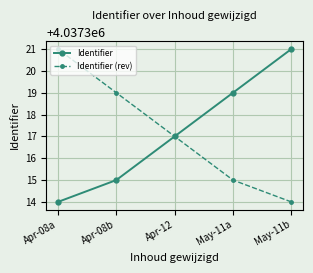

Which category has the lowest value in the Identifier series?

Apr-08a